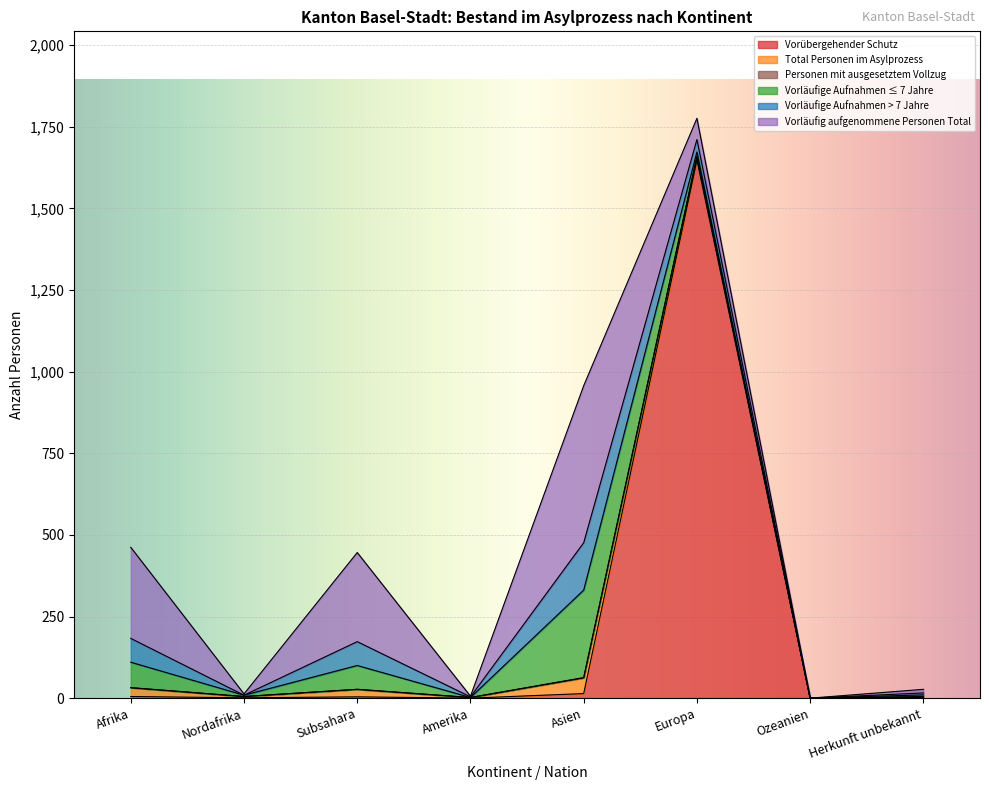

What is the difference between the second highest and minimum values in the Vorübergehender Schutz series?

14